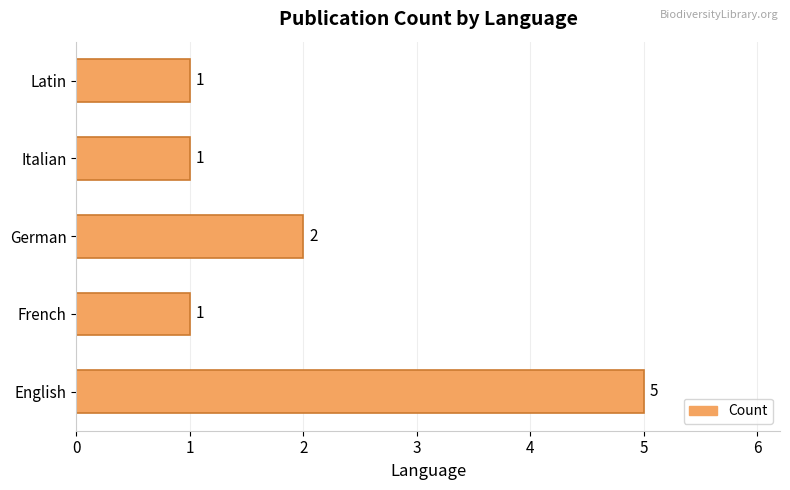

Does the chart contain any negative values?

No